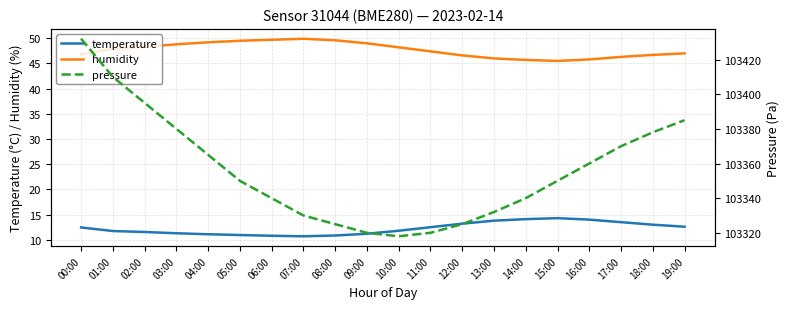

Count the number of data series in this chart.

3